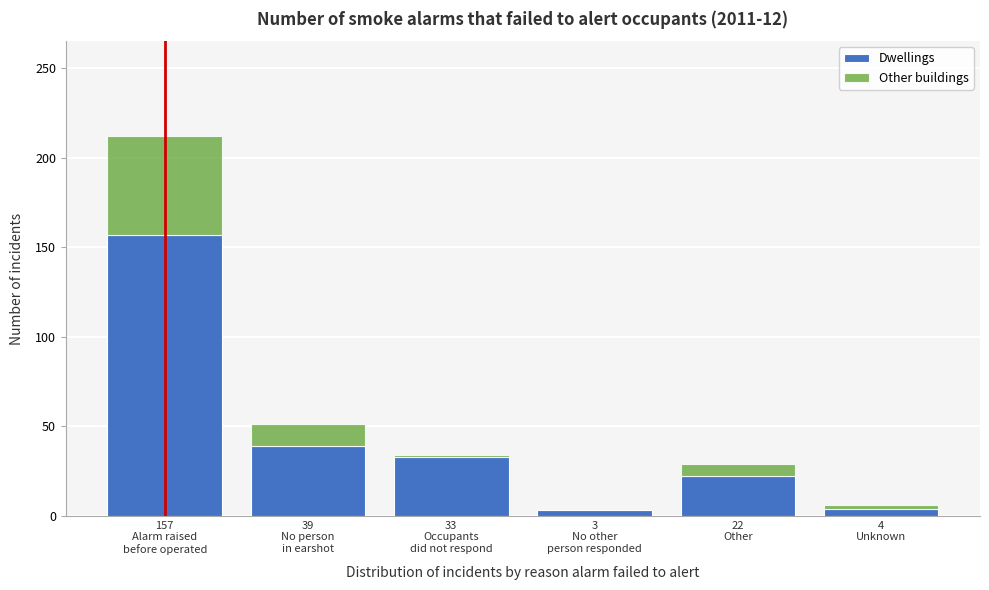

What is the maximum value for Dwellings?

157